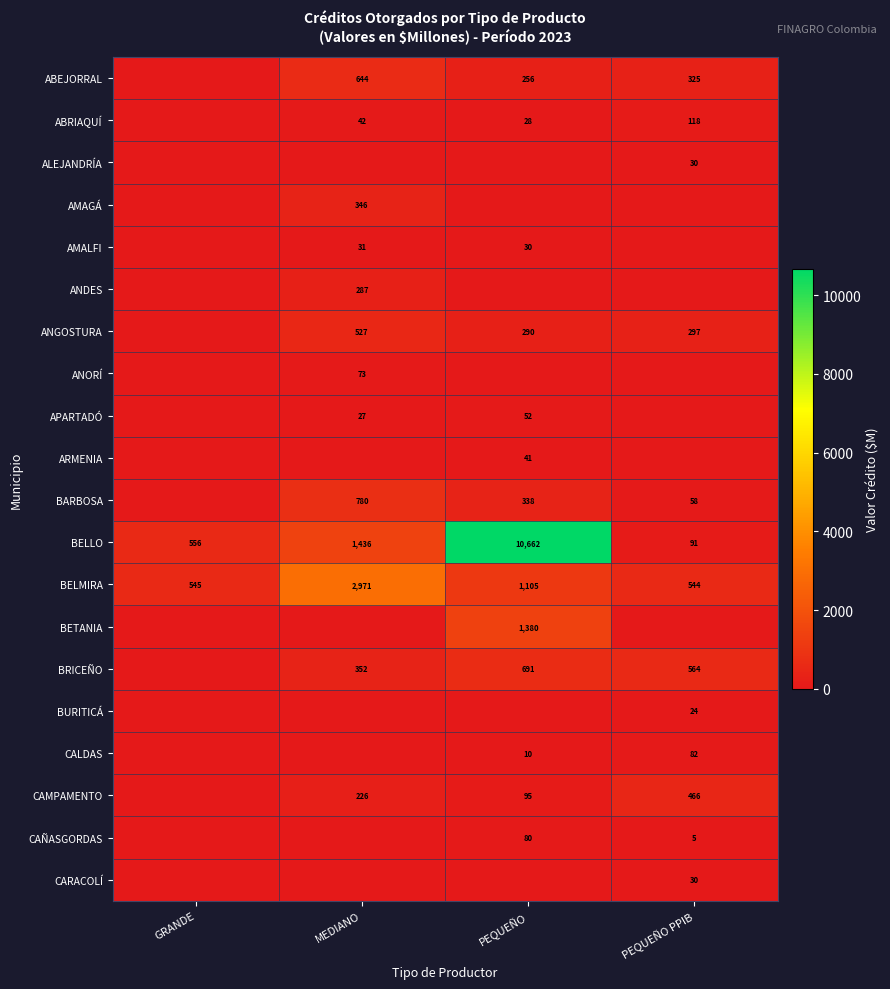

List the labels in order of BELLO value, smallest first.

PEQUEÑO PPIB, GRANDE, MEDIANO, PEQUEÑO